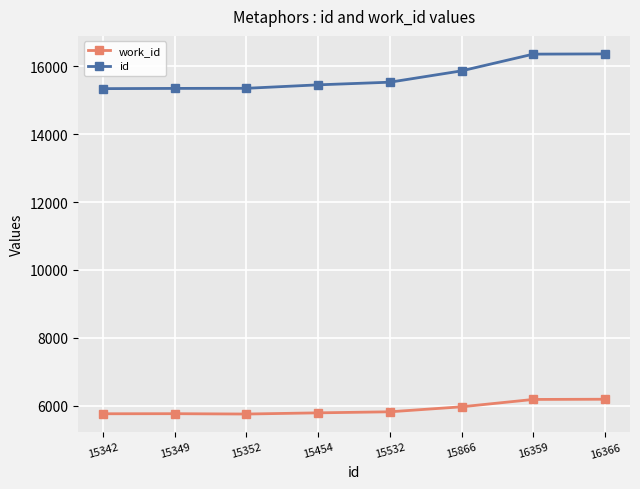

What is the difference between the second highest and second lowest values in the work_id series?

422